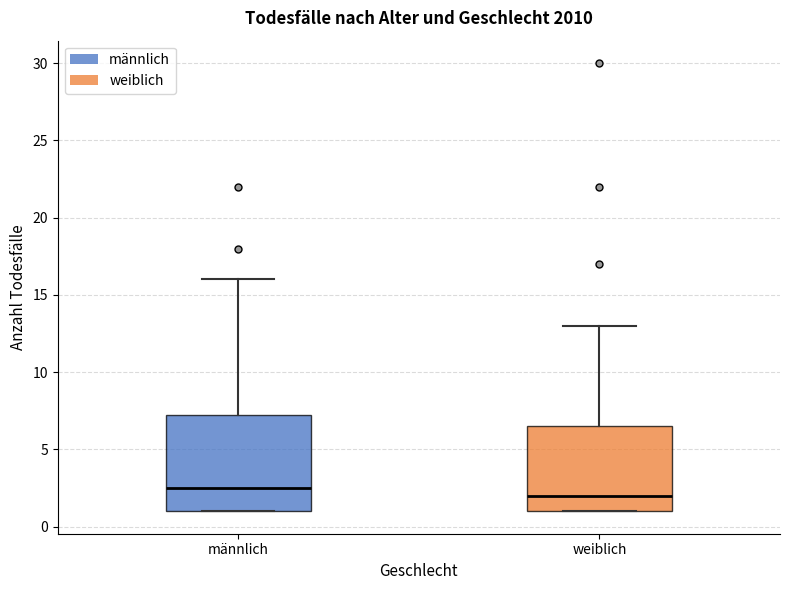

Where does the median line of the box for männlich sit on the y-axis? The values are not printed on the chart, so give them approximately, as read against the axis.

2.5